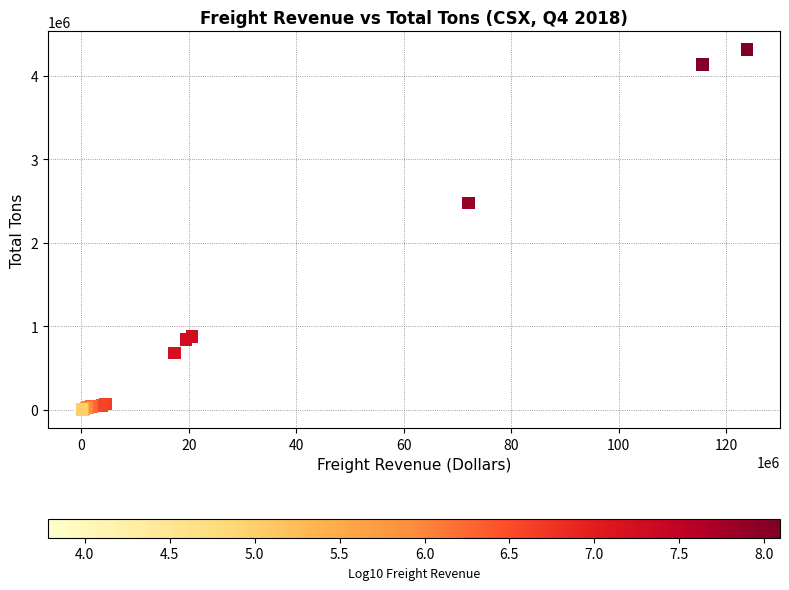

What Y value in the scatter plot is closest to 2158559?

2477412